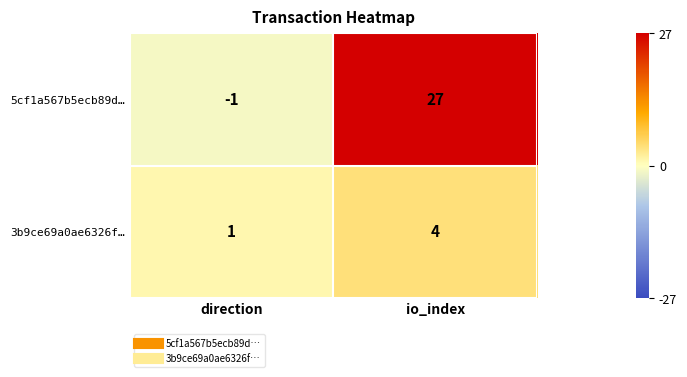

Which series changed the most between direction and io_index?

5cf1a567b5ecb89d…